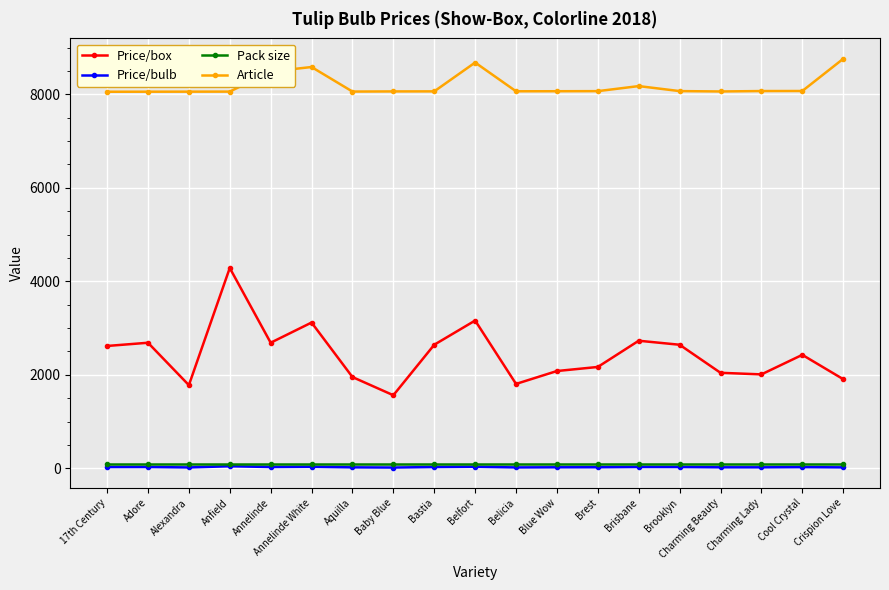

True or false: Article and Price/bulb cross at least once.

False